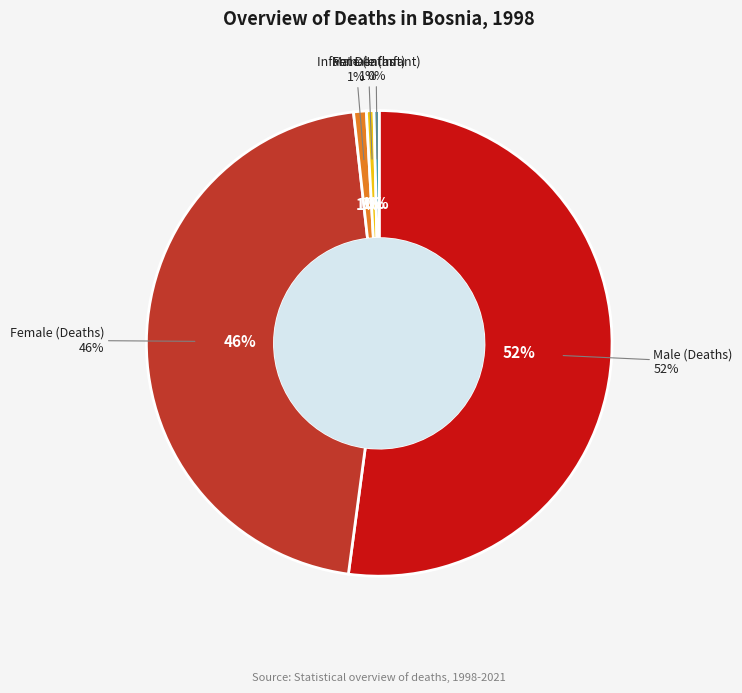

What portion of the pie excludes Female (Deaths)?

53.9%